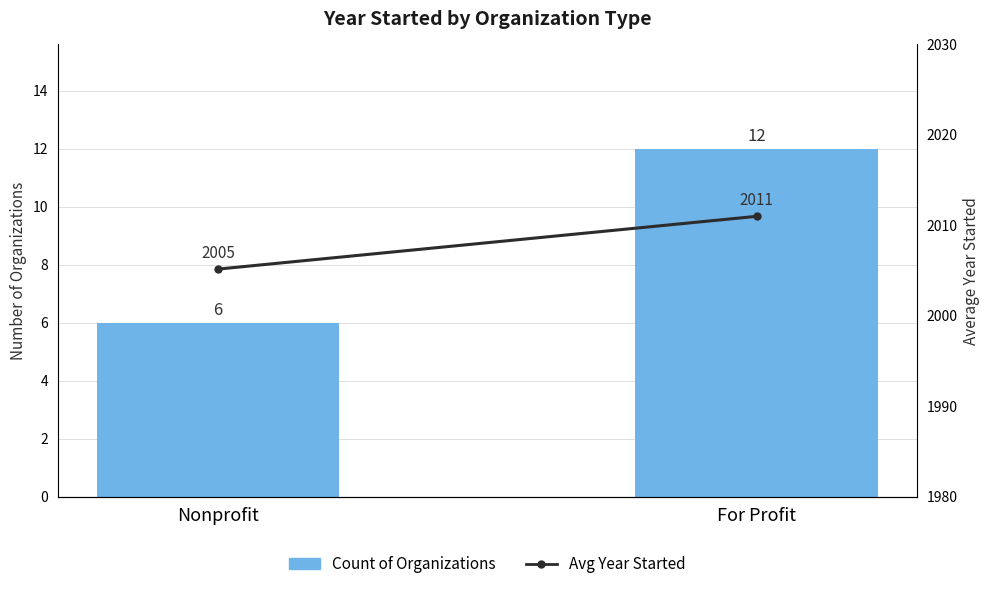

What is the maximum value shown in the chart?

2011.0